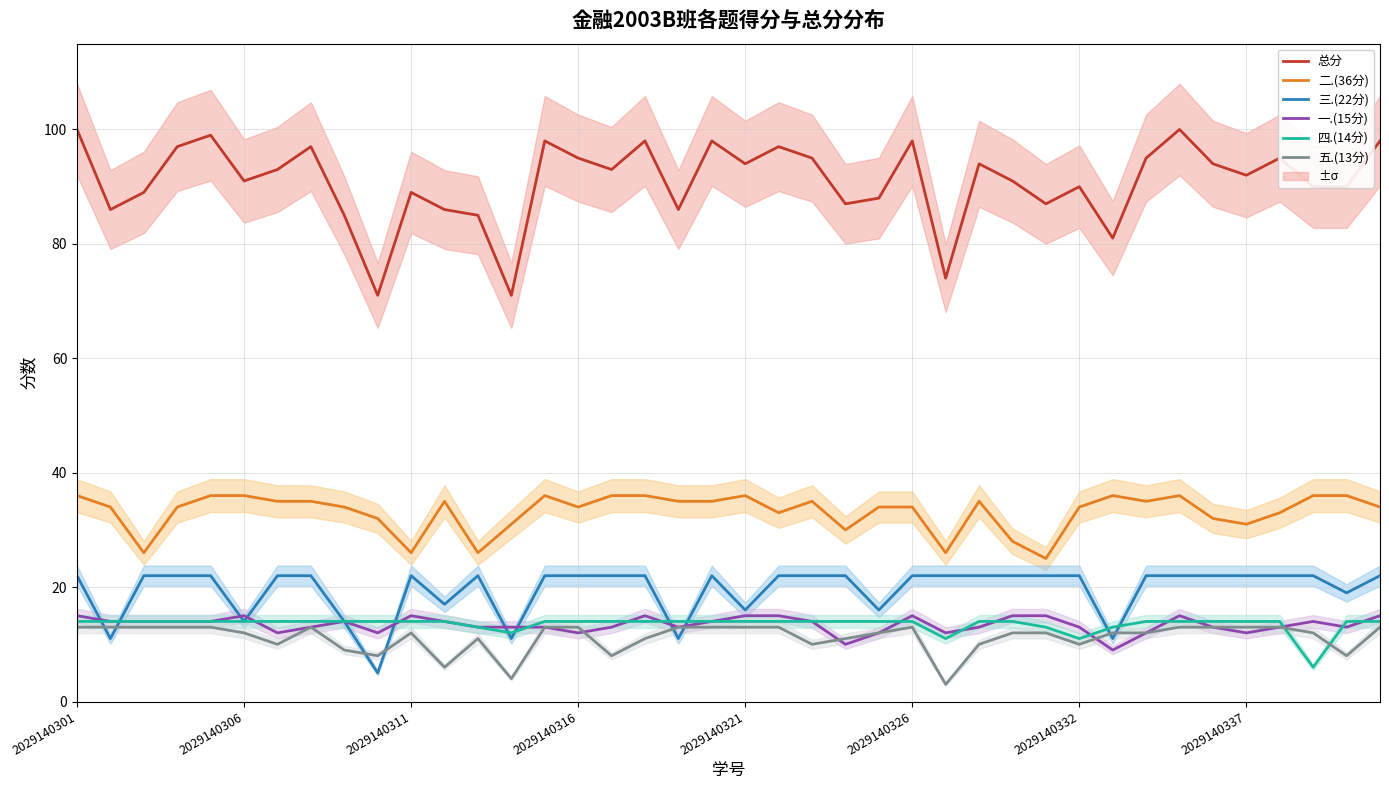

In 四.(14分), how many points are lower than both neighbors (excluding endpoints)?

4